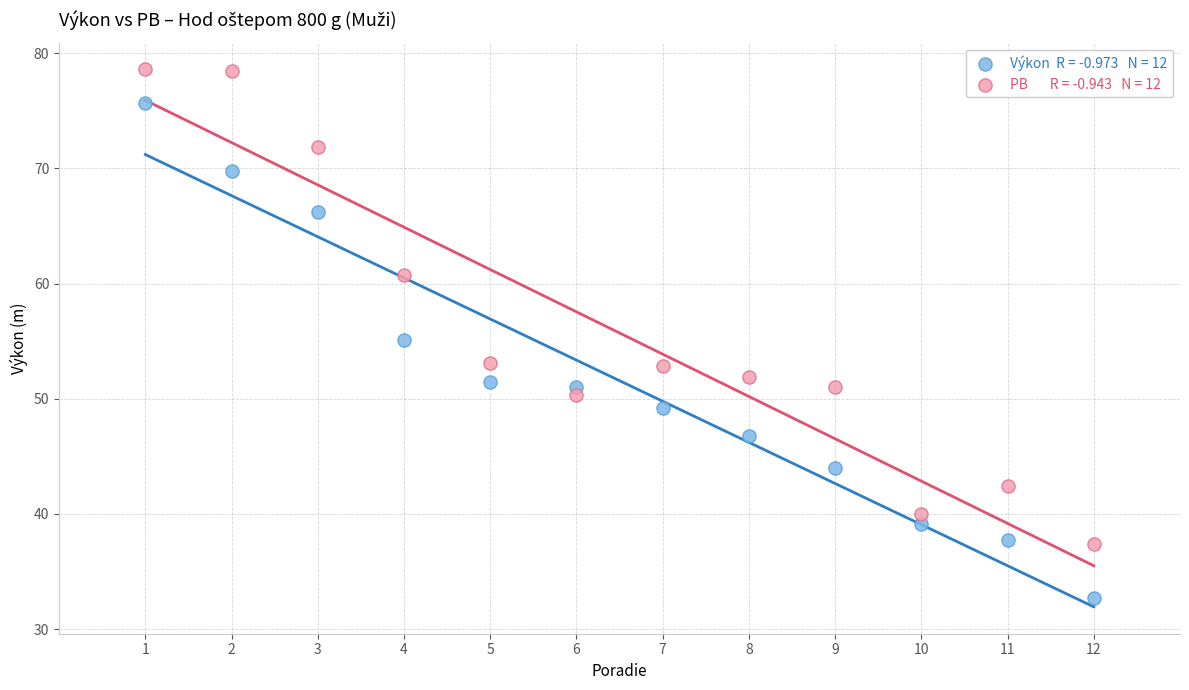

Across all data points, what is the range of X values (max minus min)?

11.0